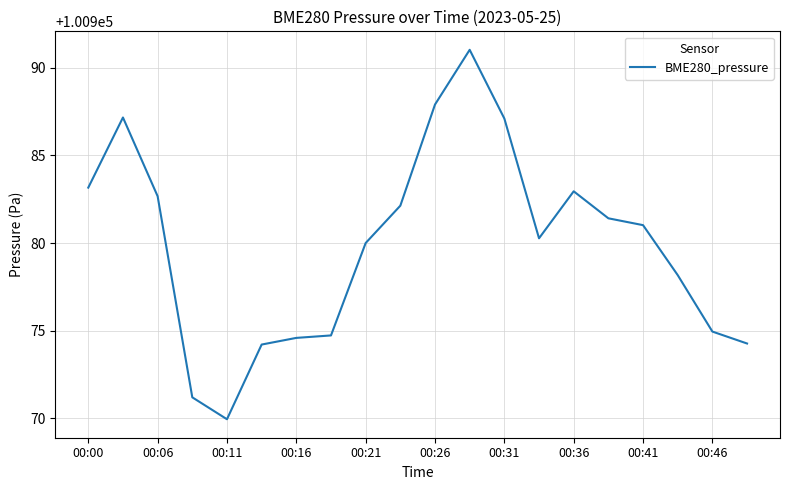

What is the maximum value shown in the chart?

100991.0